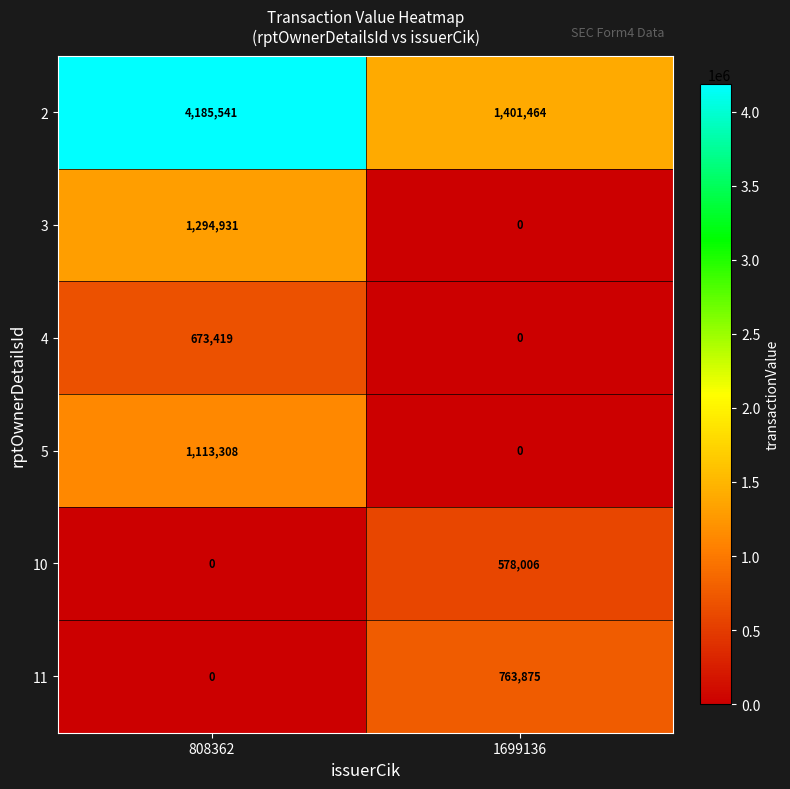

What is the sum of the 10 values at 1699136 and 808362?

578006